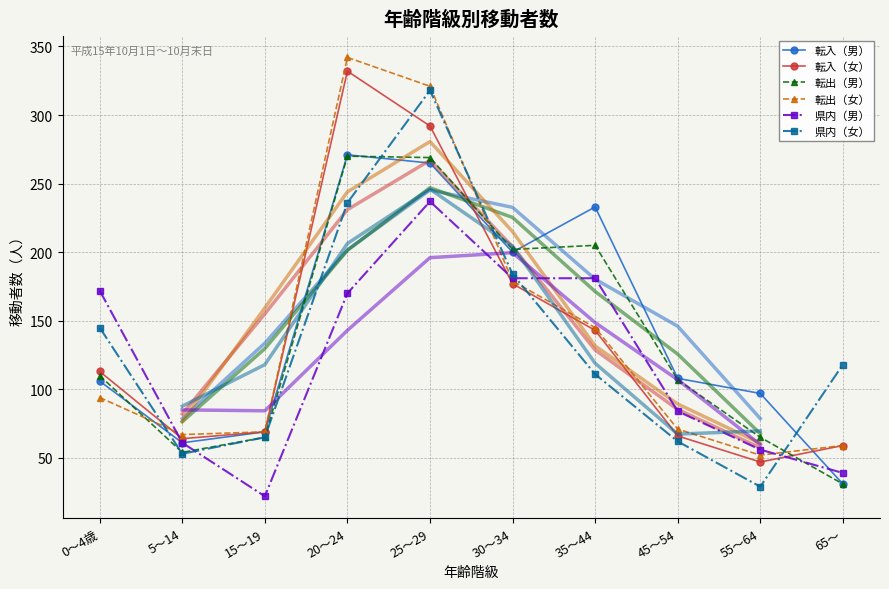

True or false: 転出（男） has more than 2 points higher than both neighbors.

False